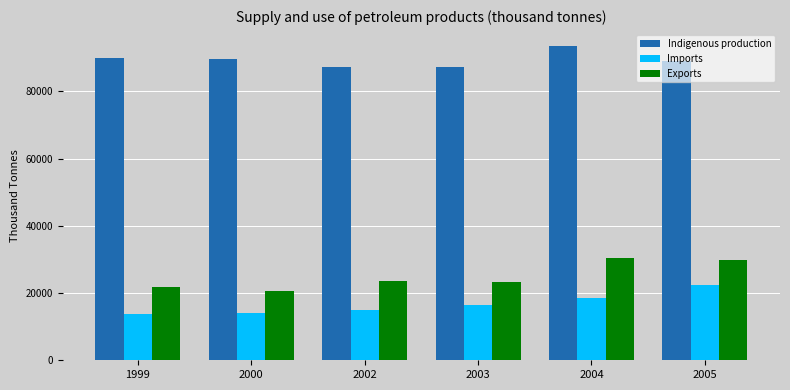

Are the bars horizontal?

No